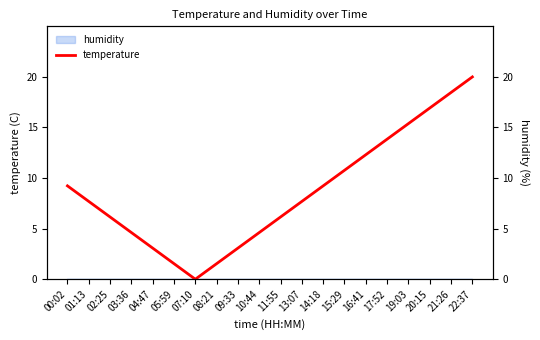

Does the chart display data point markers on the line(s)?

No